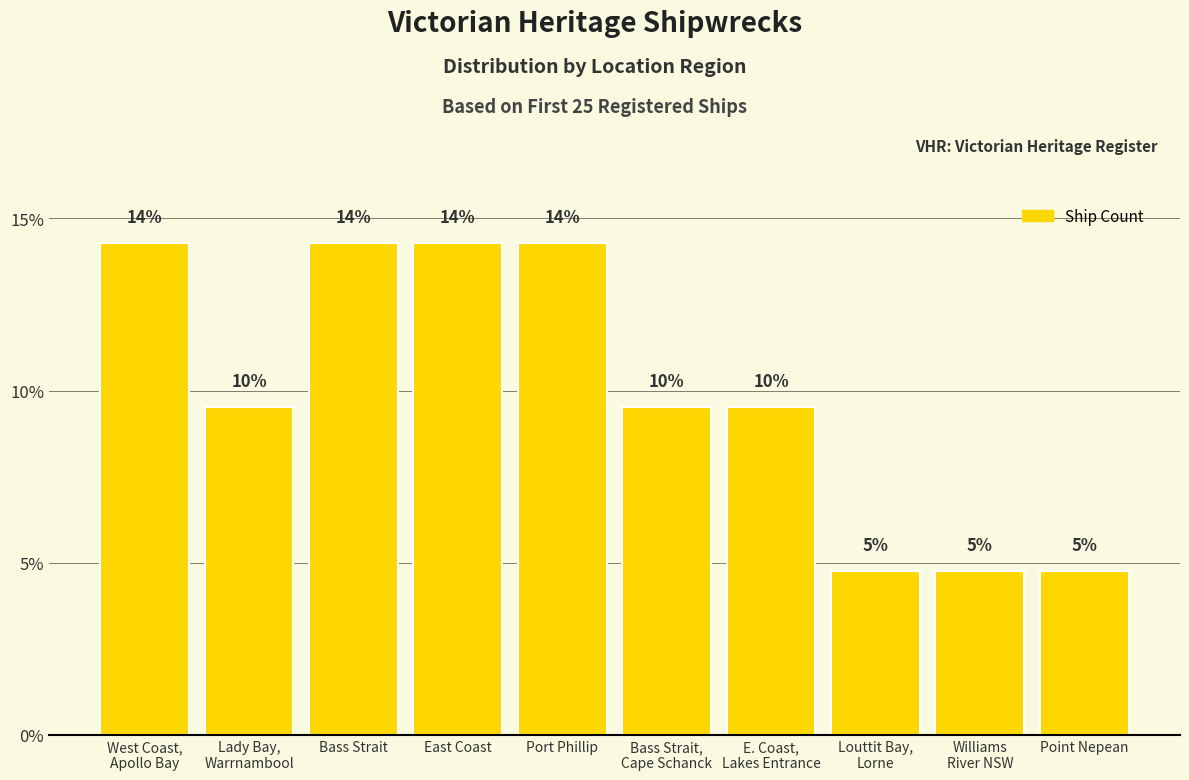

Which label corresponds to the smallest value in the chart?

Louttit Bay,
Lorne